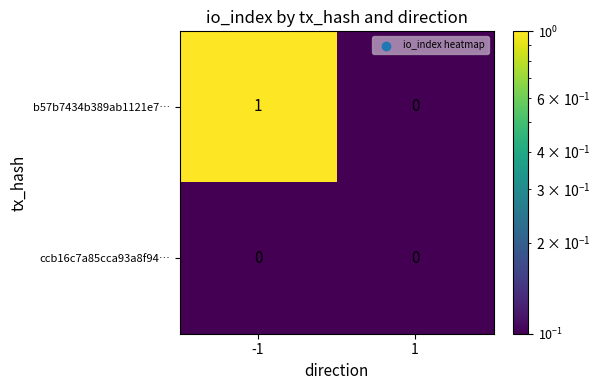

Reading left to right, list all the values displayed in this chart.

b57b7434b389ab1121e7…: -1=1	1=0
ccb16c7a85cca93a8f94…: -1=0	1=0